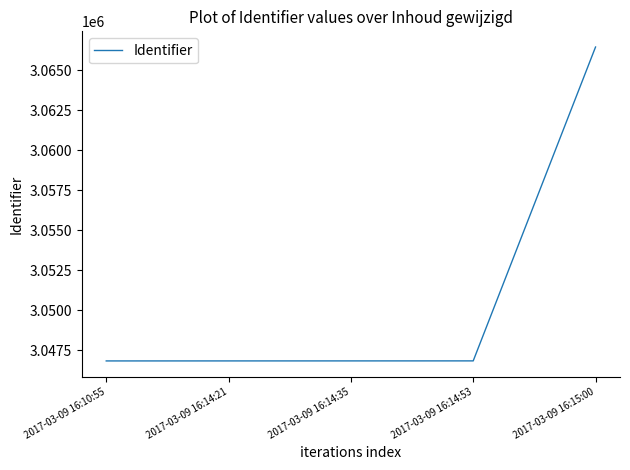

At which category does the chart reach its peak across all series?

2017-03-09 16:15:00